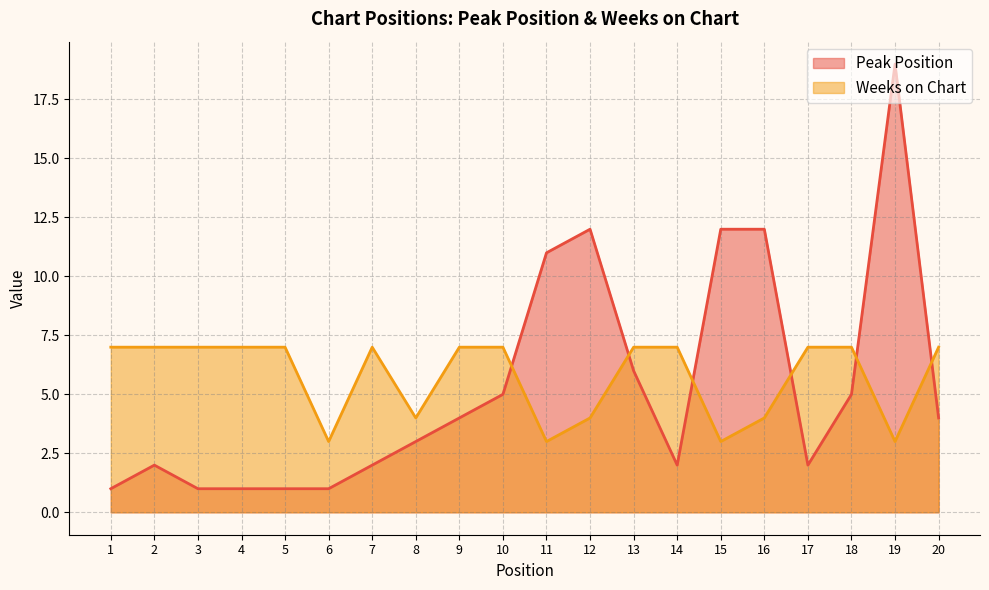

Is the value of Weeks on Chart at 18 greater than the value of Peak Position at 18?

Yes